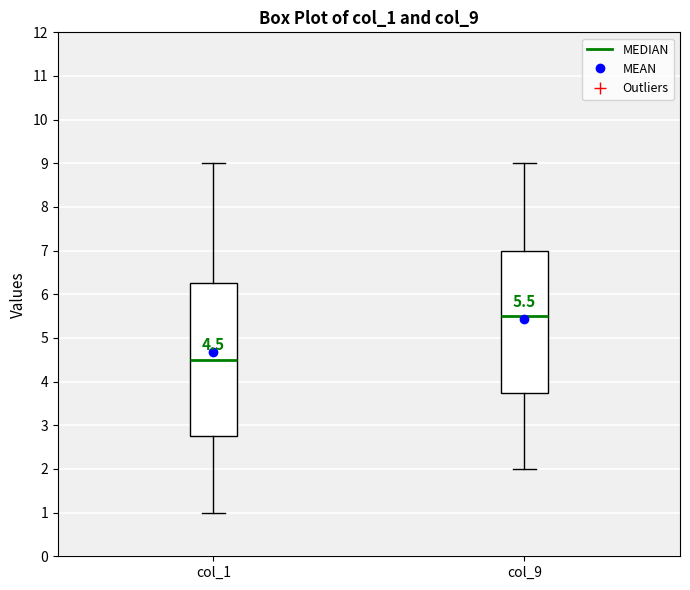

Comparing the boxes themselves (not the whiskers), which one is the tallest?

col_1